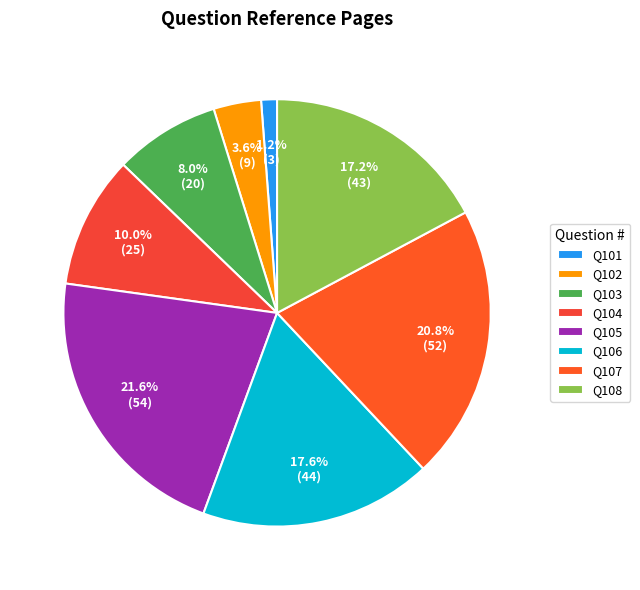

Count the number of slices in the pie.

8